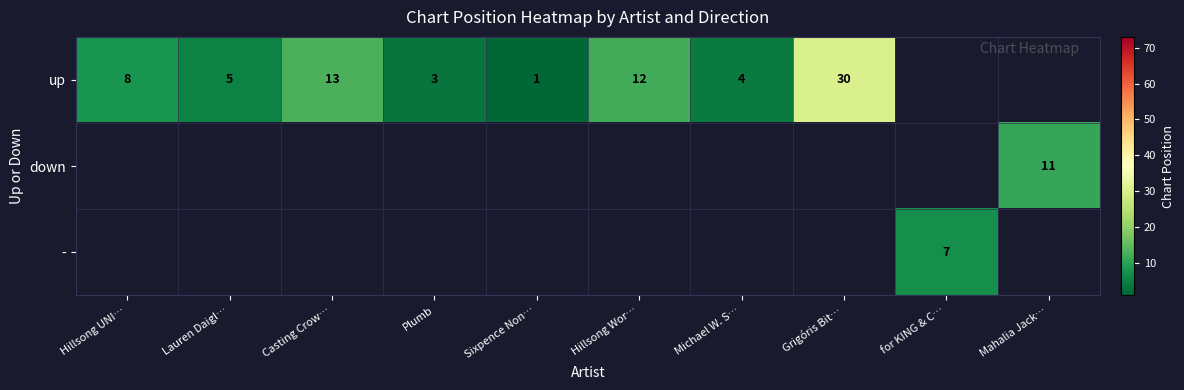

How many data points does each series have?

10